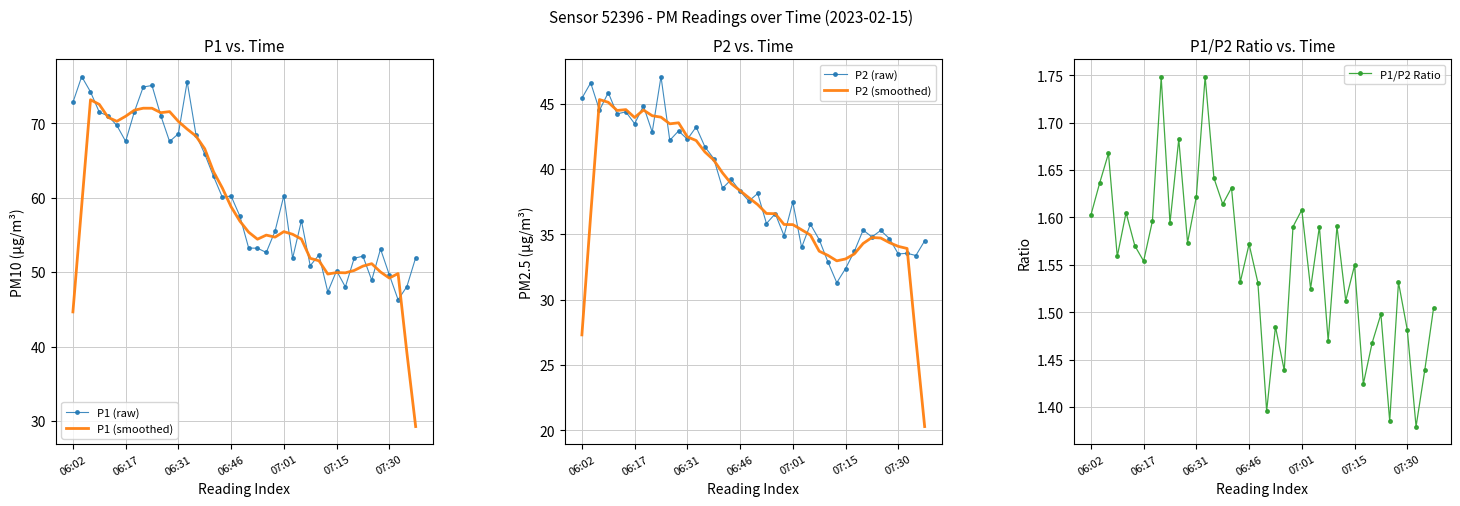

What is the approximate value of P1 (smoothed) at 06:02?

44.6